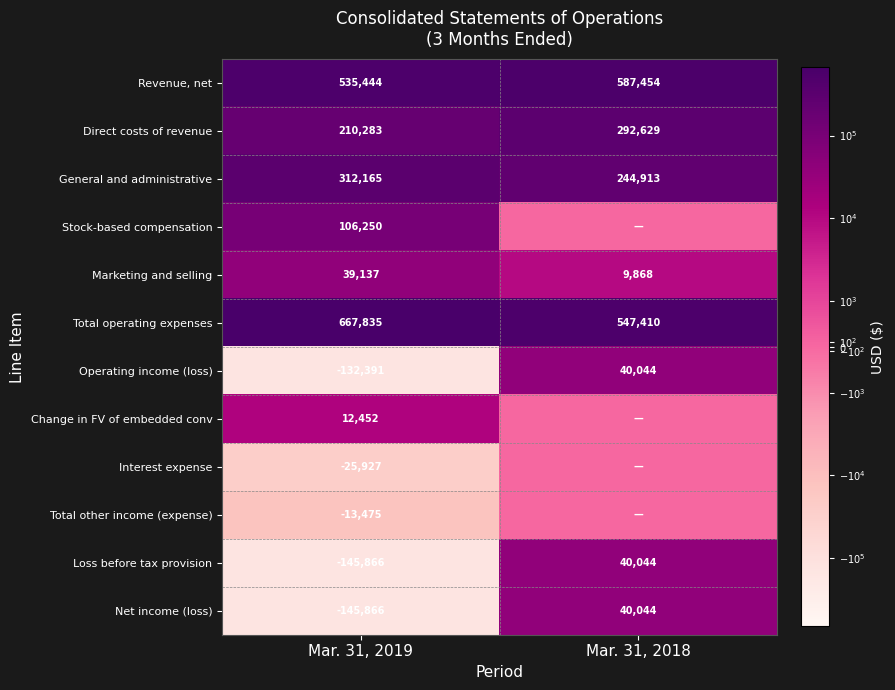

Is the value of Revenue, net at Mar. 31, 2018 greater than the value of Stock-based compensation at Mar. 31, 2019?

Yes